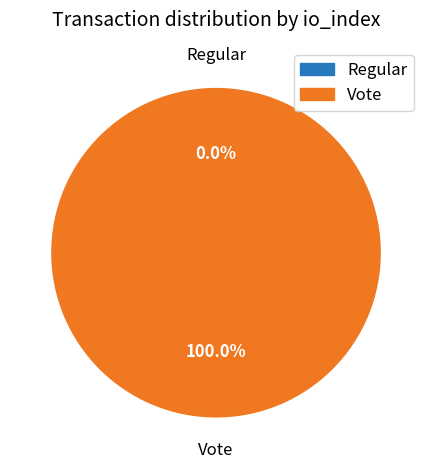

Rank the categories by value from lowest to highest.

Regular, Vote